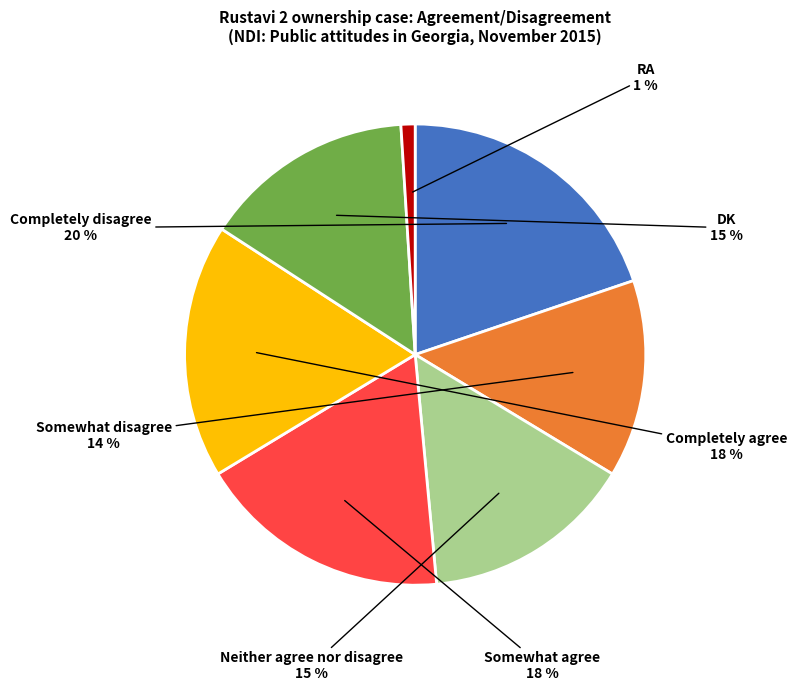

What percentage is the Somewhat disagree slice, to the nearest percent?

14%